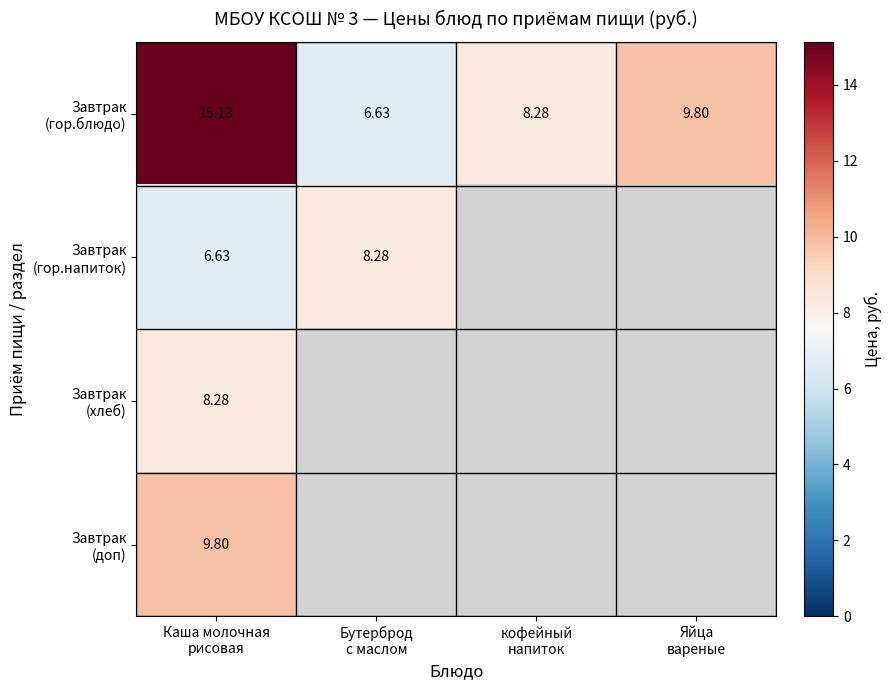

Which has a higher value, кофейный
напиток or Яйца
вареные?

Яйца
вареные